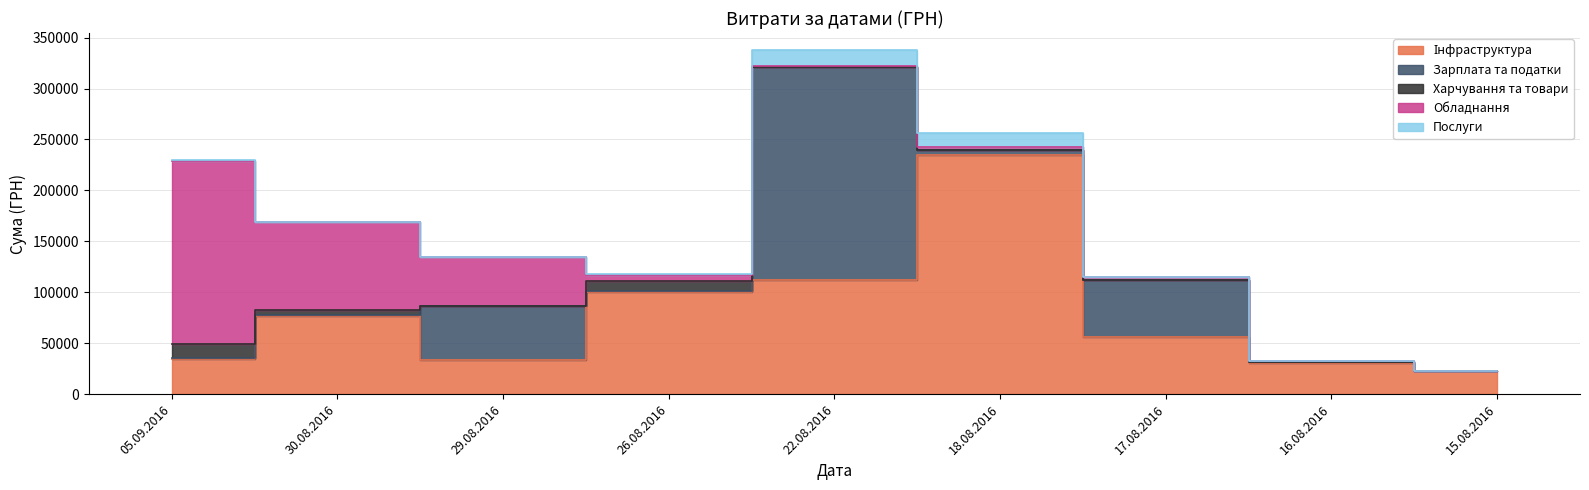

Where is the first local minimum for Зарплата та податки?

30.08.2016